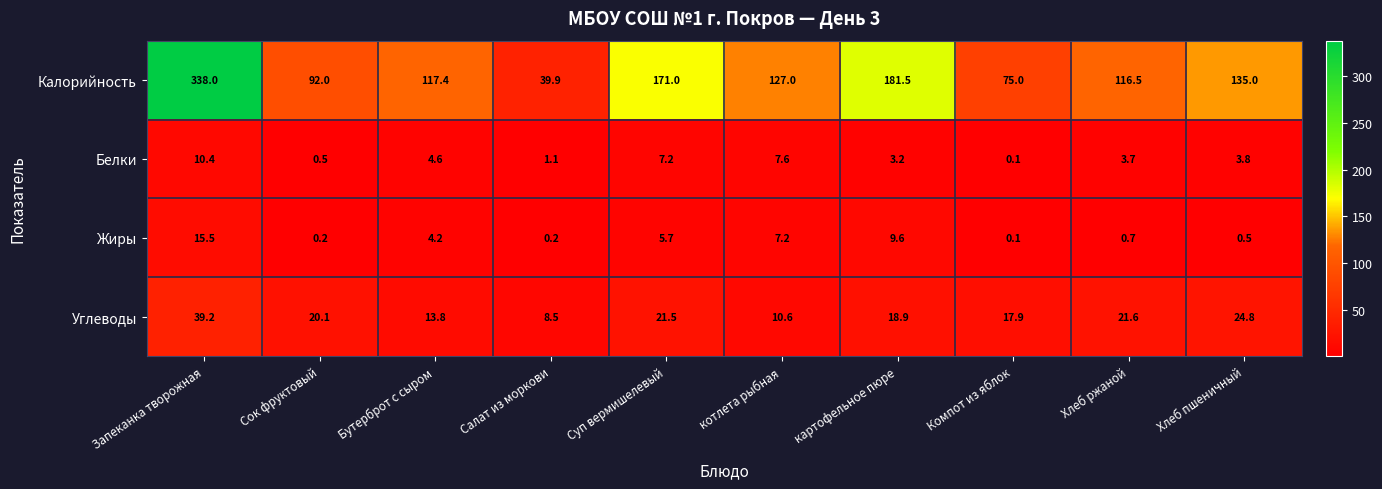

What is the difference between the maximum and second lowest values in the Калорийность series?

263.0